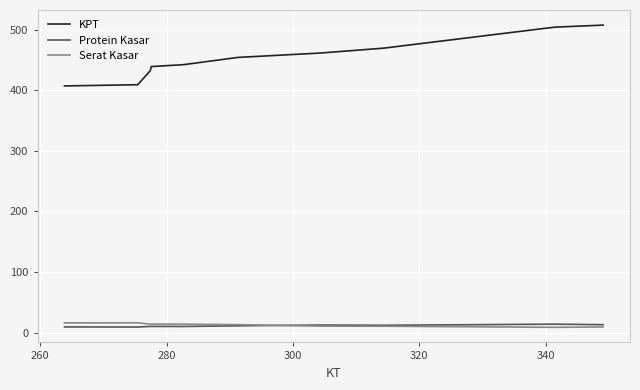

How many lines are shown in the chart?

3